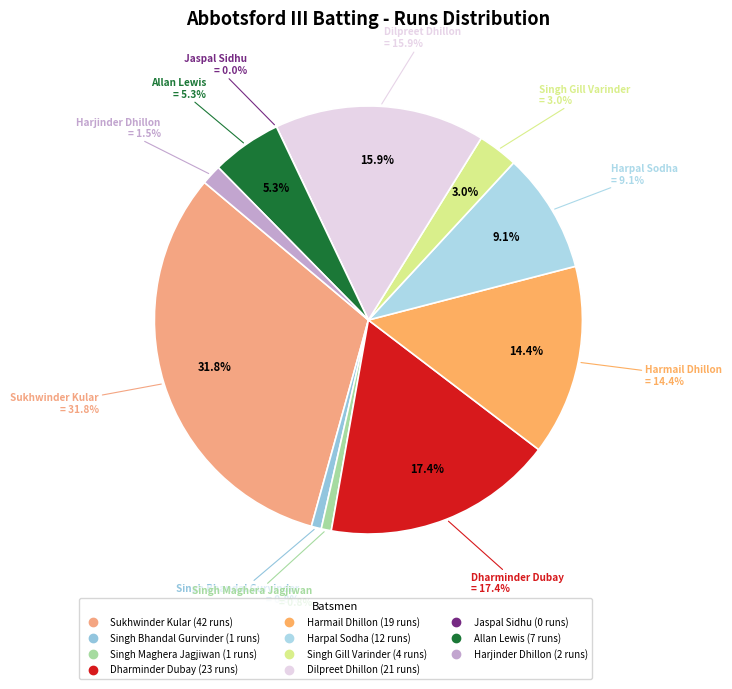

How many segments does this pie chart have?

11